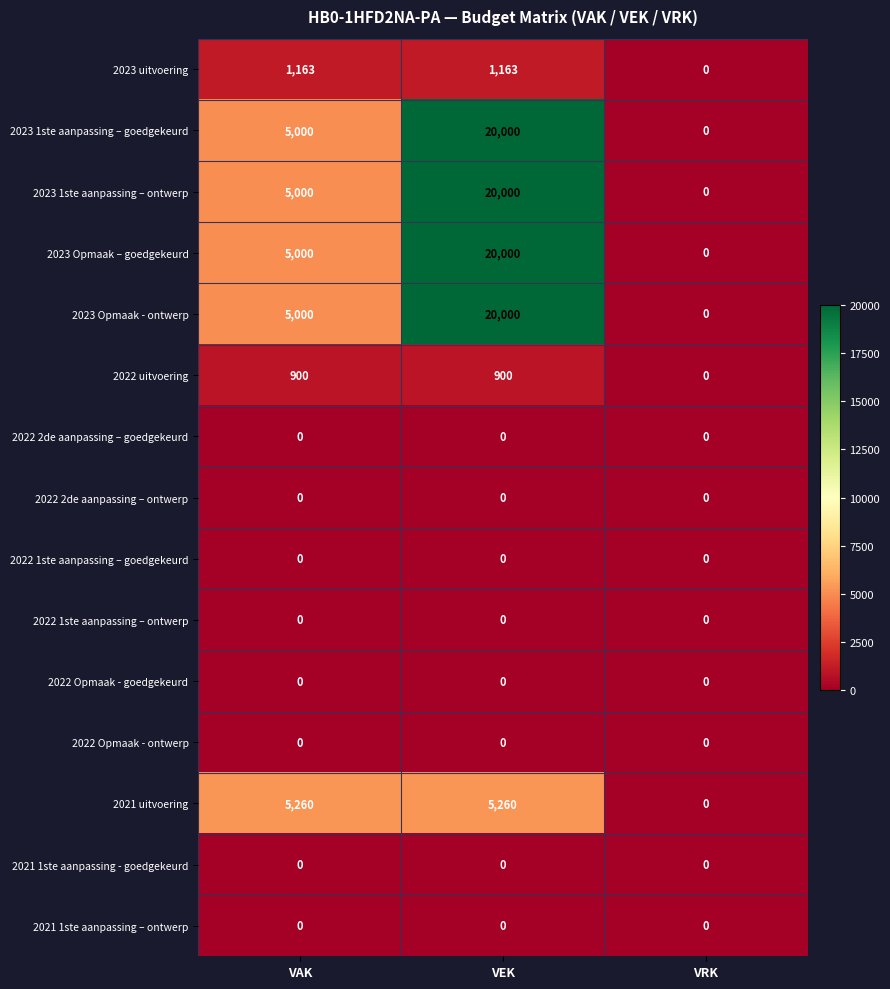

What is the total value across all series at VEK?

87323